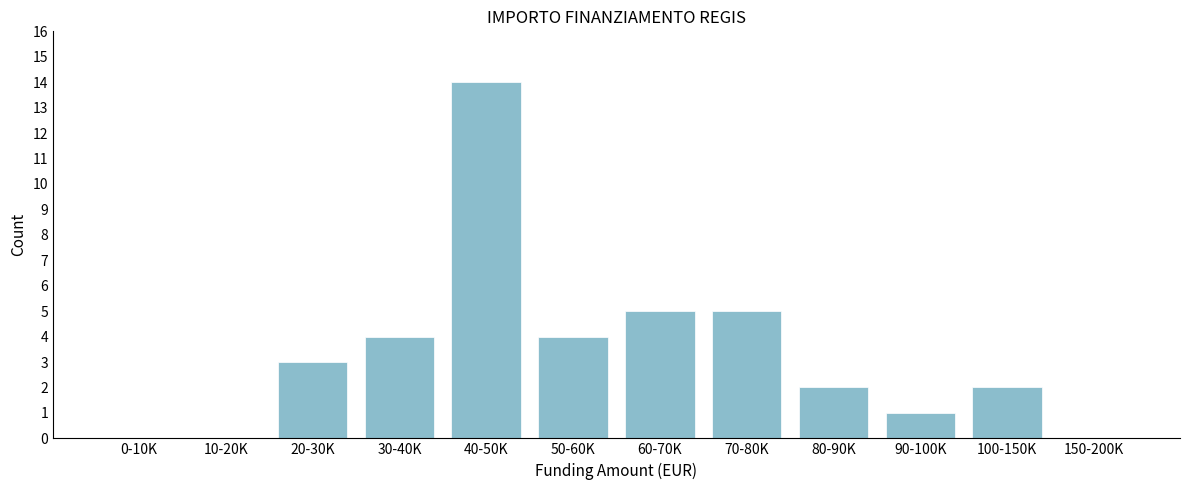

Reading left to right, list all the values displayed in this chart.

0-10K=0	10-20K=0	20-30K=3	30-40K=4	40-50K=14	50-60K=4	60-70K=5	70-80K=5	80-90K=2	90-100K=1	100-150K=2	150-200K=0